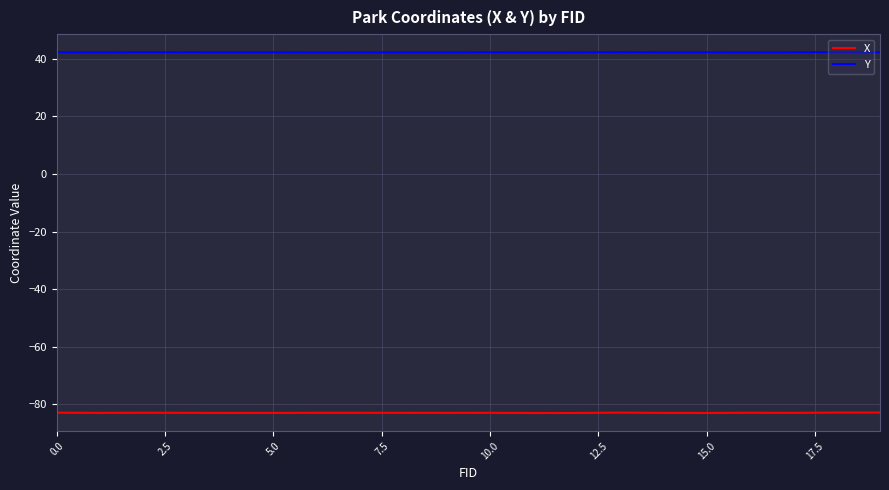

What is the difference between the maximum and second lowest values in the Y series?

0.1